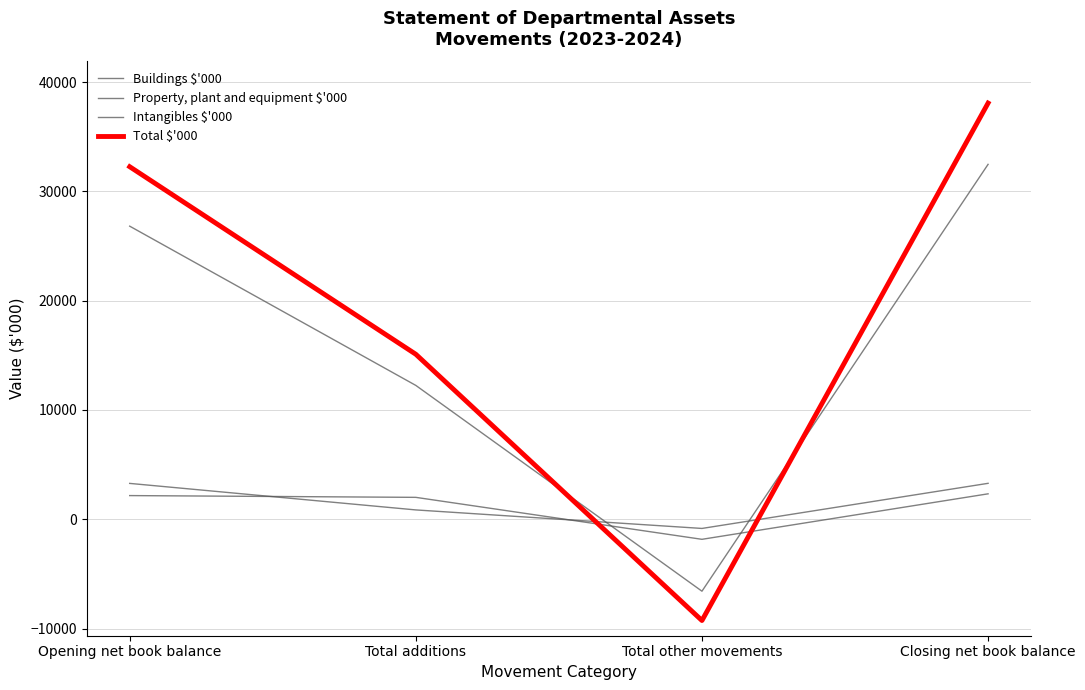

Count the number of data series in this chart.

4